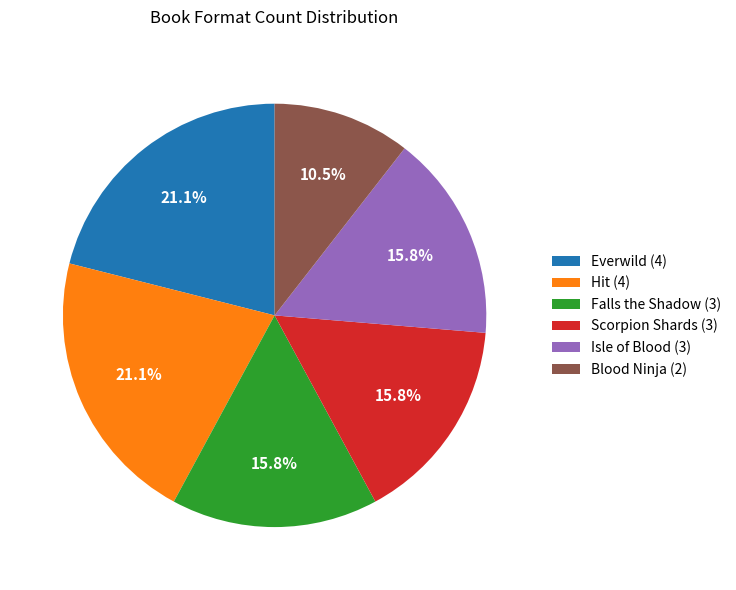

How many segments does this pie chart have?

6